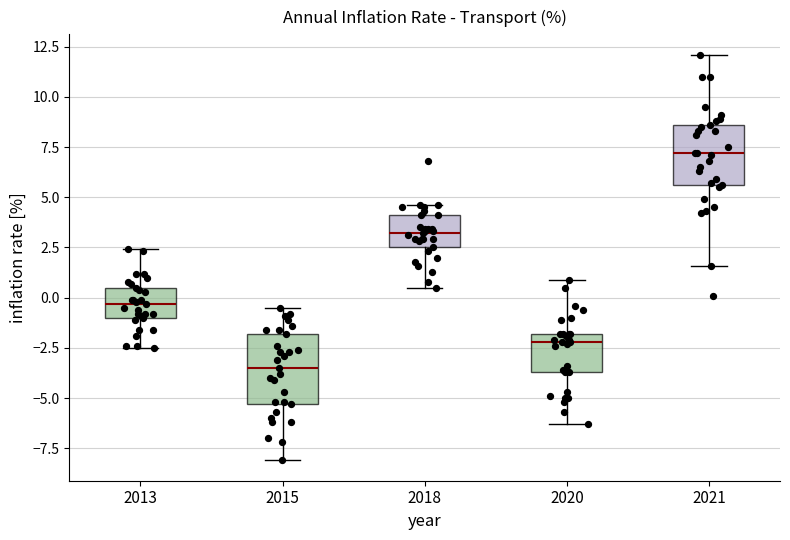

Comparing the boxes themselves (not the whiskers), which one is the tallest?

2015